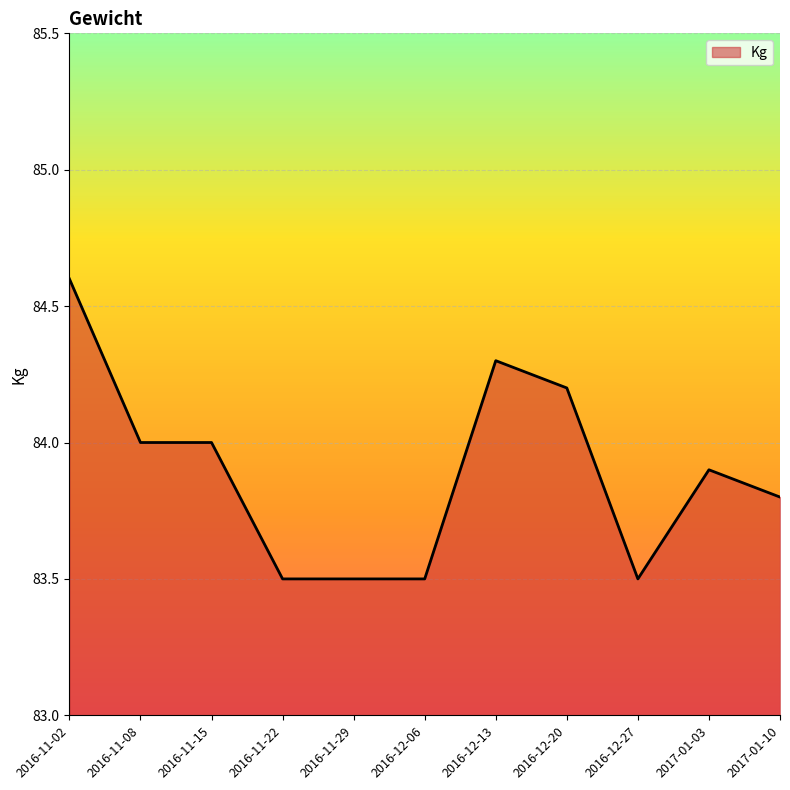

What is the change in value from 2016-12-27 to 2017-01-03?

+0.4